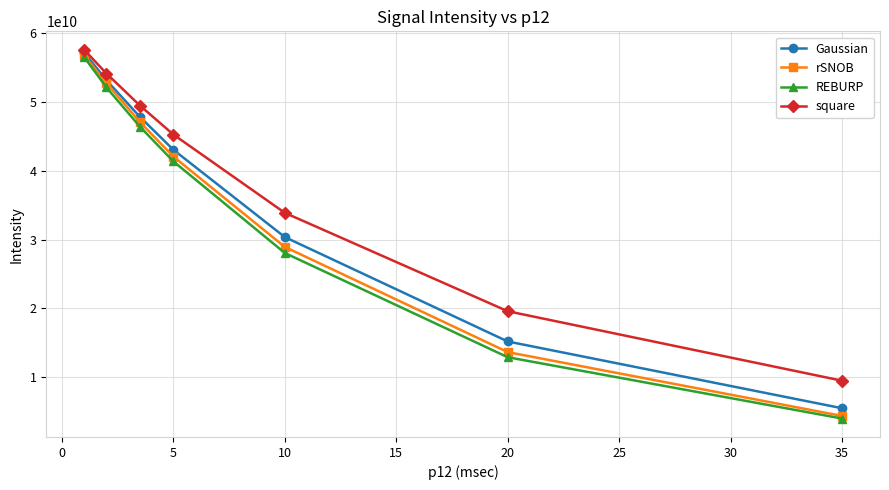

What is the smallest value displayed?

4028756627.6